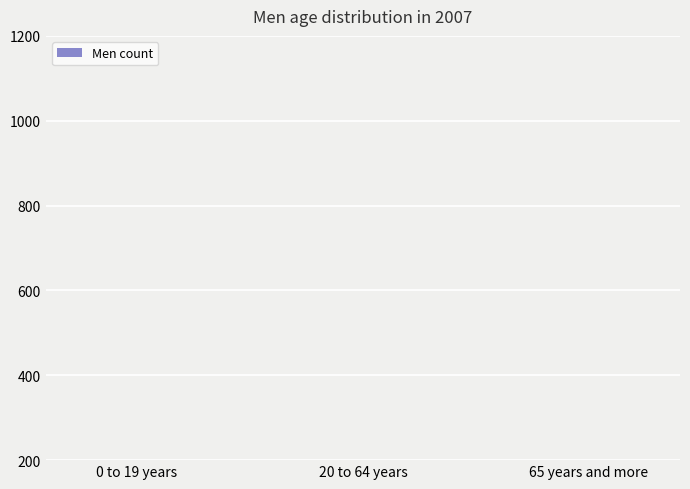

Does the chart contain any negative values?

No